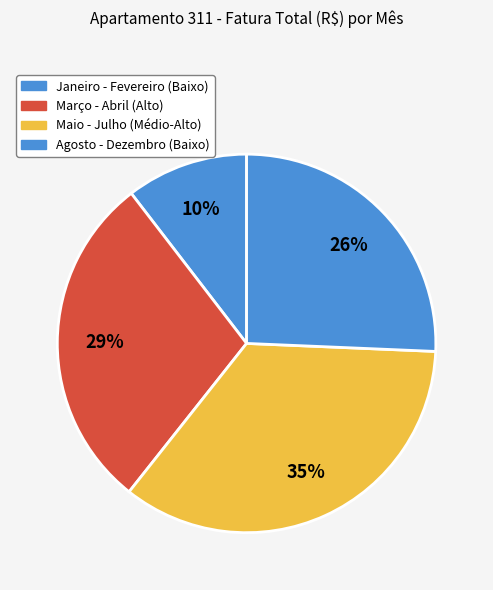

Count the number of slices in the pie.

4